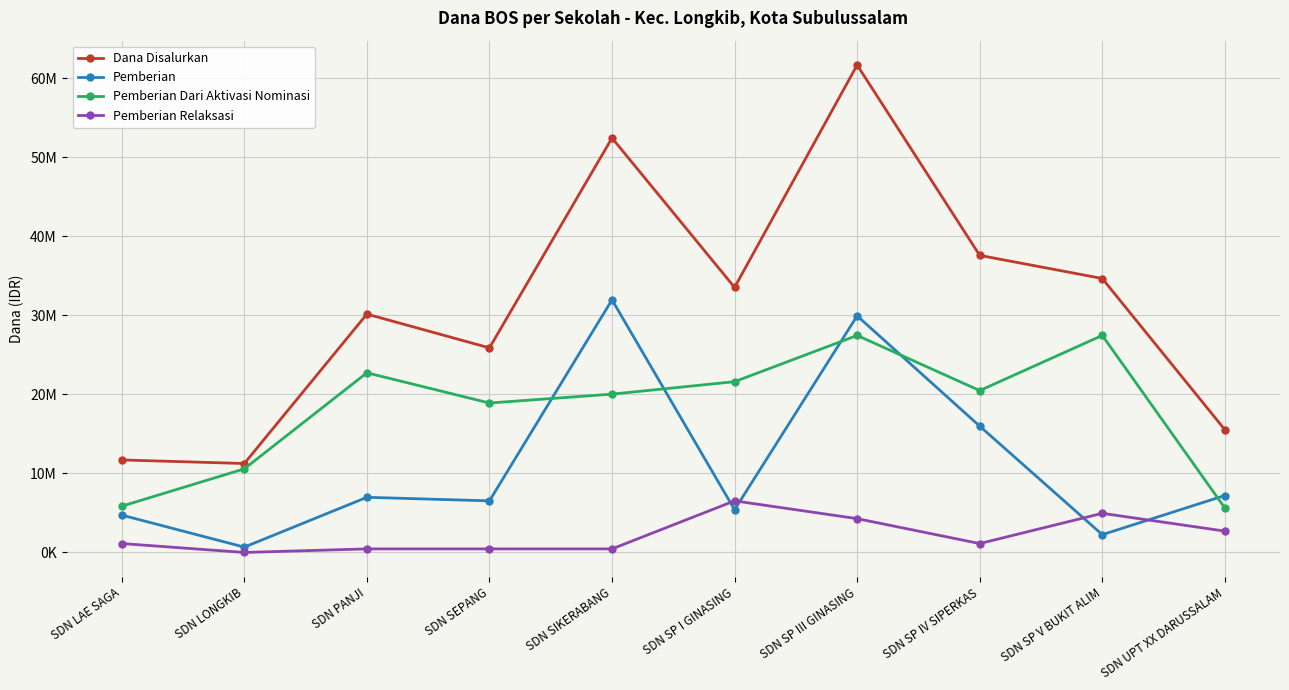

At which label is Pemberian Relaksasi closest to 3262500?

SDN UPT XX DARUSSALAM